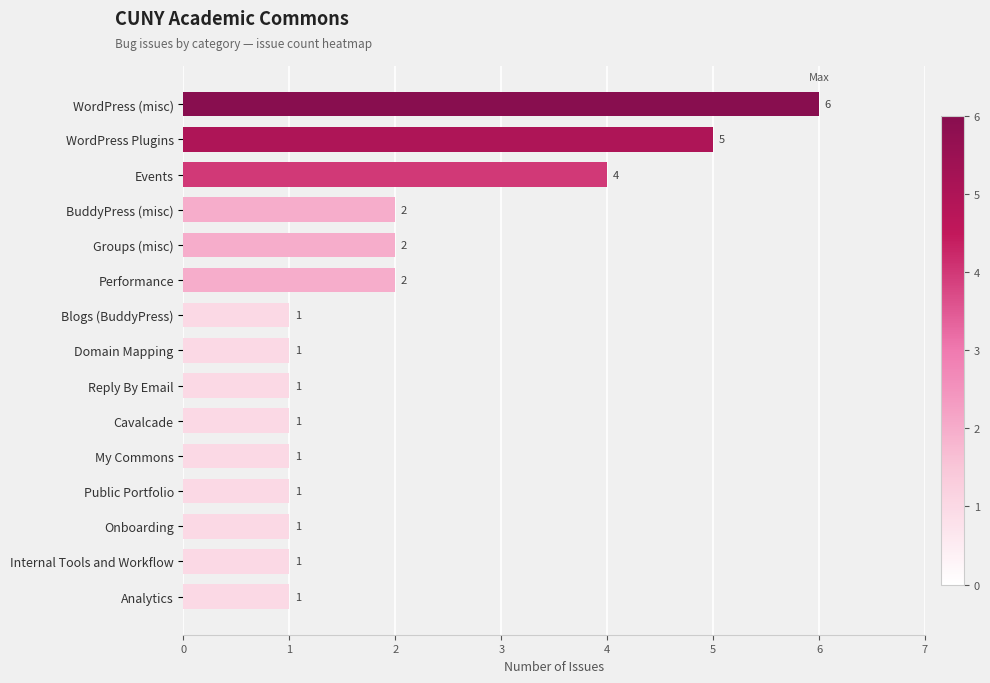

What is the value of the 4th bar from the top?

2